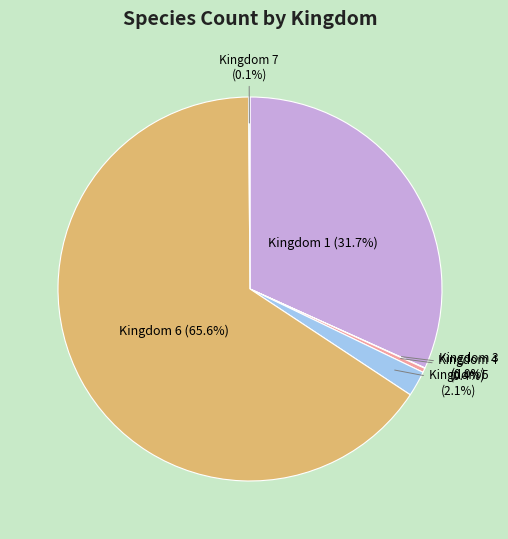

Is the sum of Kingdom 1 (31.7%) and Kingdom 4 (0.4%) greater than half?

No